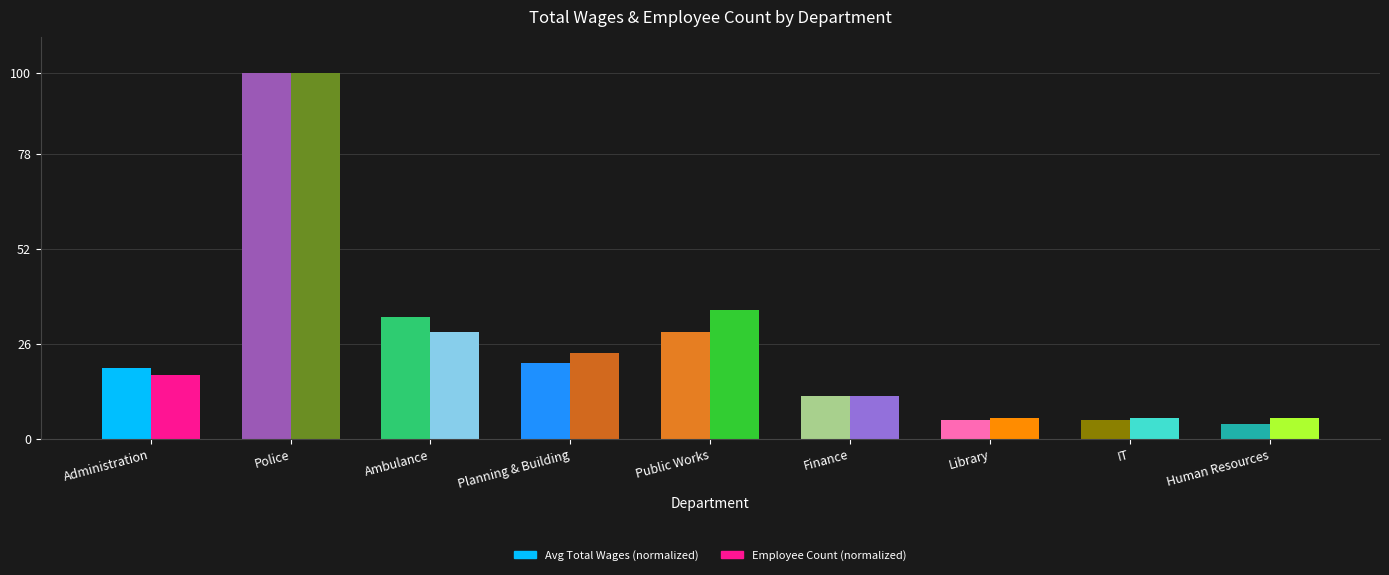

Is it true that Avg Total Wages (normalized) equals 11.7 at Finance?

True